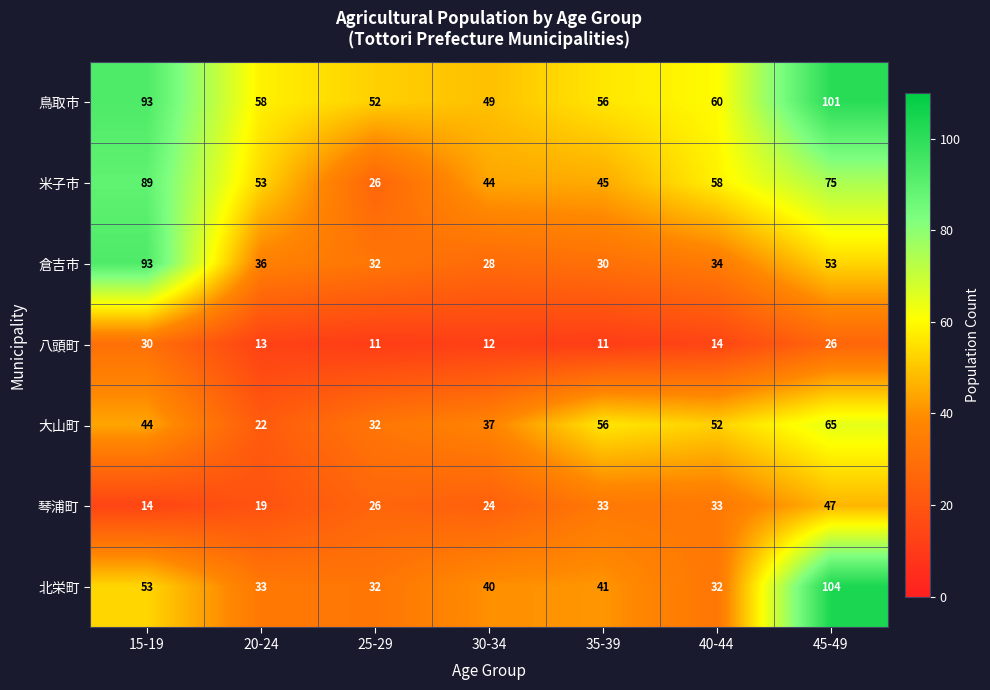

What is the difference between the second highest and second lowest values in the 倉吉市 series?

23